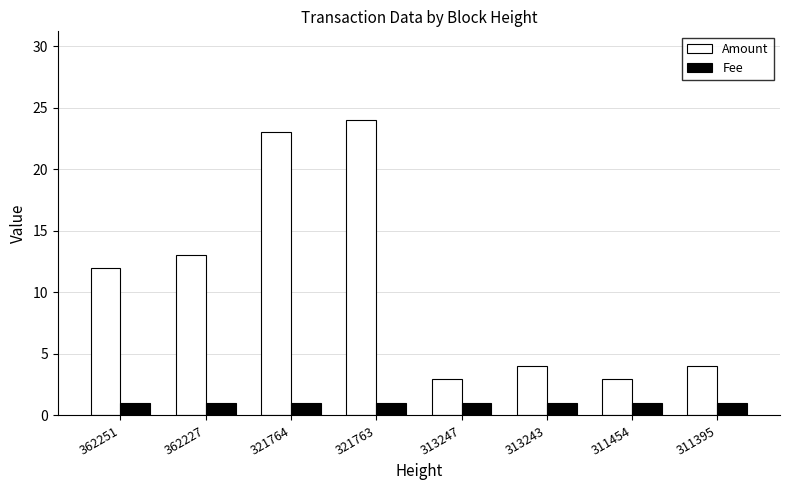

What is the highest value of the Amount series?

24